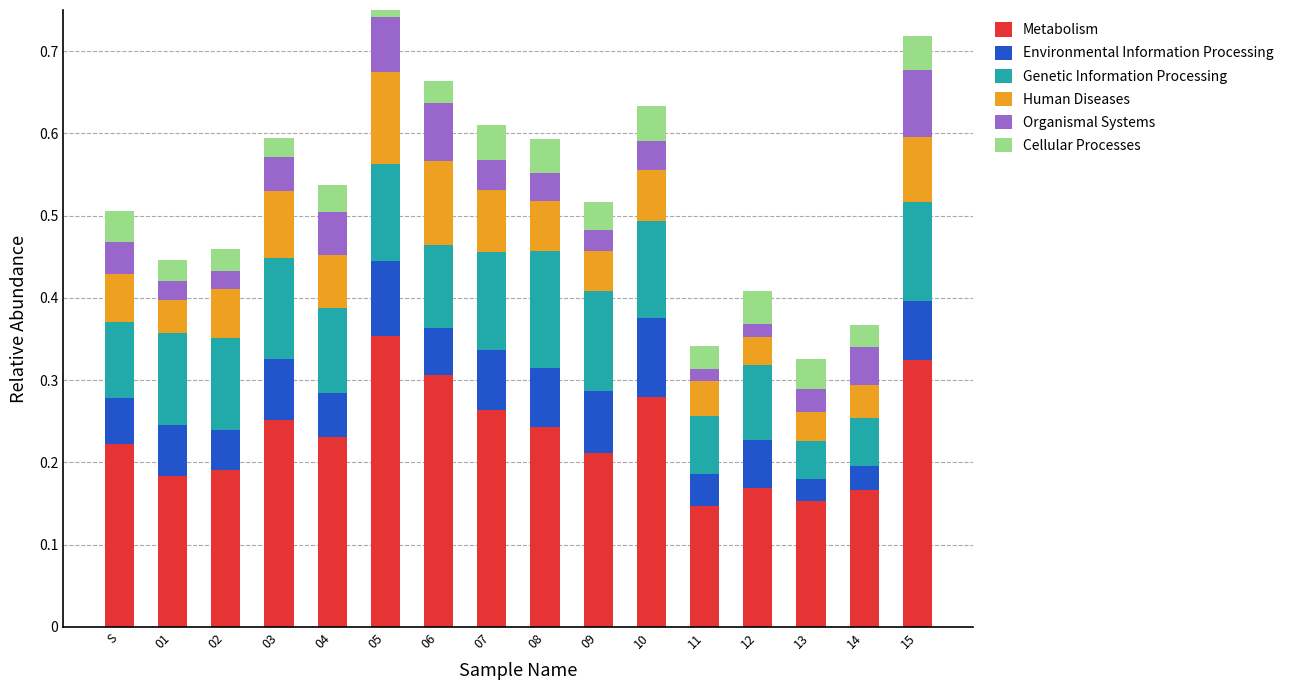

What is the difference between the highest and lowest values at 05?

0.3